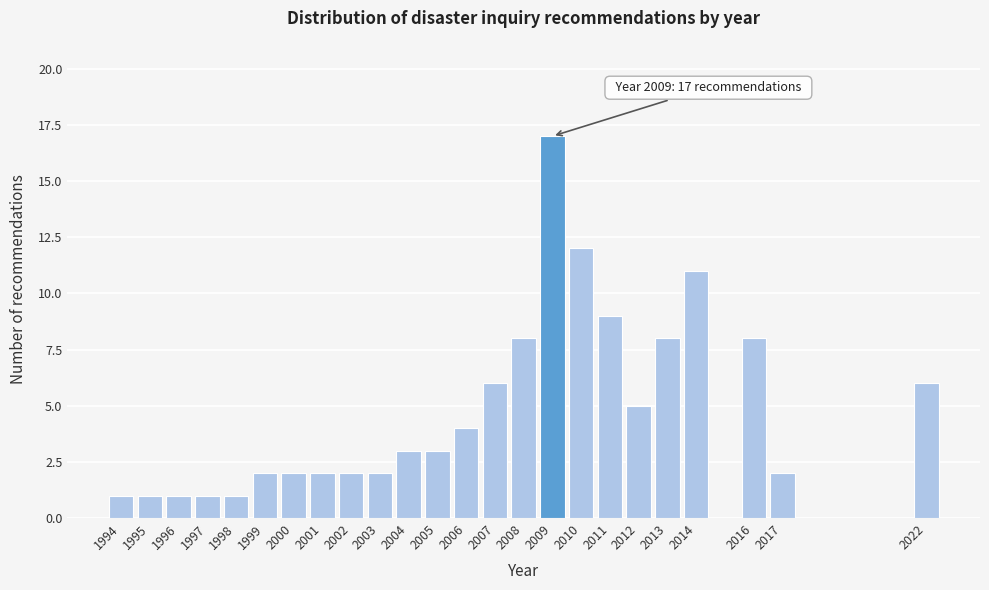

Reading left to right, list all the values displayed in this chart.

1994=1	1995=1	1996=1	1997=1	1998=1	1999=2	2000=2	2001=2	2002=2	2003=2	2004=3	2005=3	2006=4	2007=6	2008=8	2009=17	2010=12	2011=9	2012=5	2013=8	2014=11	2016=8	2017=2	2022=6